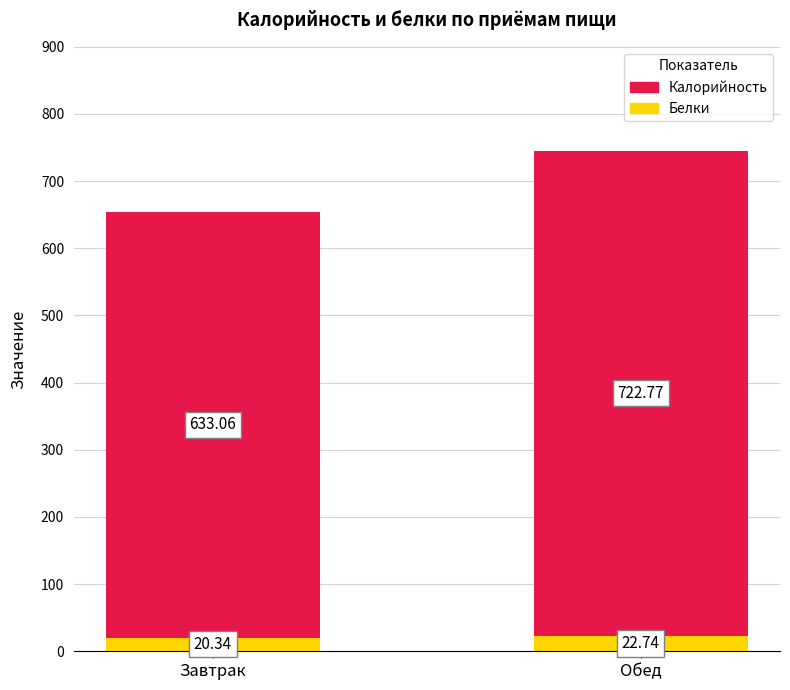

What is the difference between the Белки values at Обед and Завтрак?

2.4